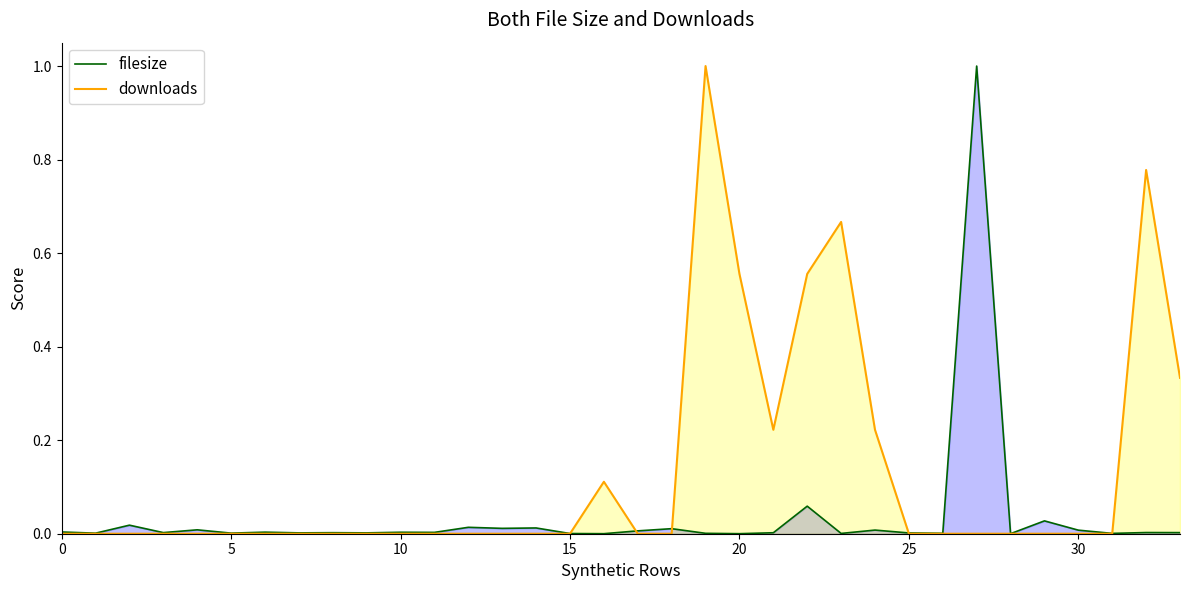

At how many categories does at least one series exceed 0?

34